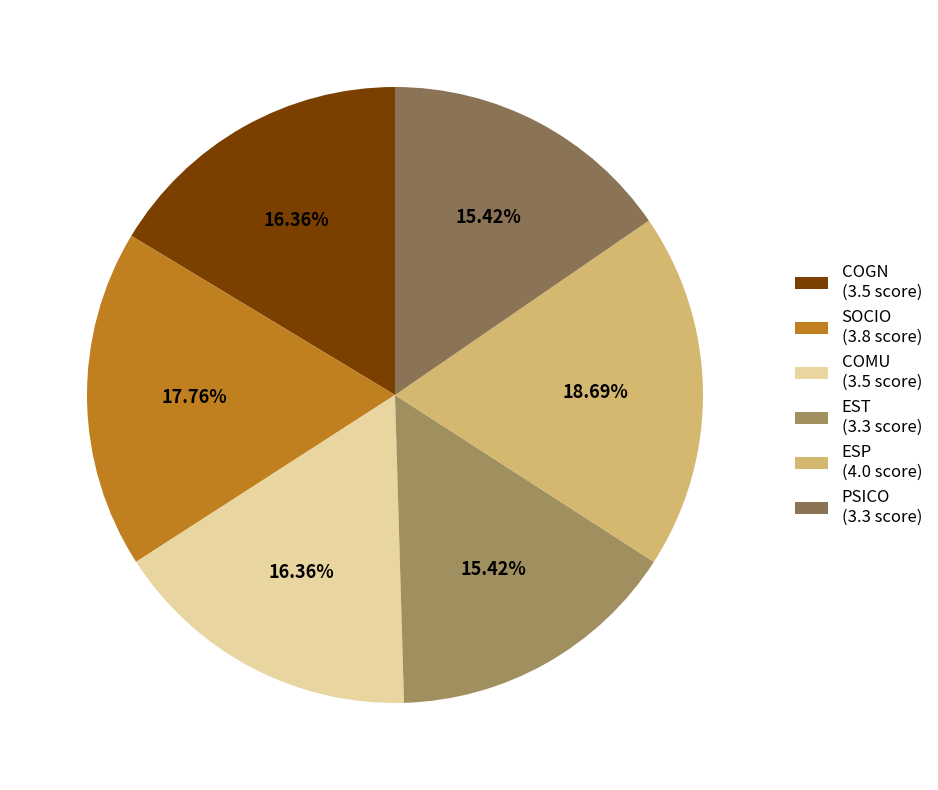

What is the smallest slice in the pie chart?

EST